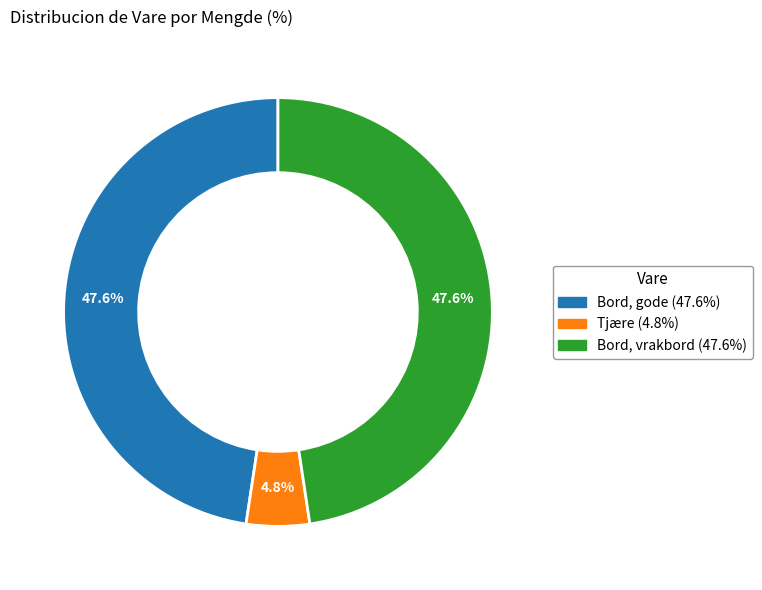

Does Bord, gode account for over 50% of the chart?

No